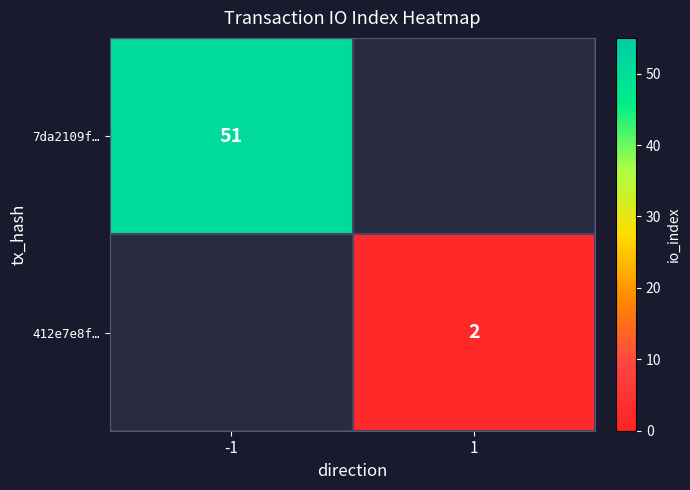

The value of 412e7e8f… at 1 is 3. True or false?

False